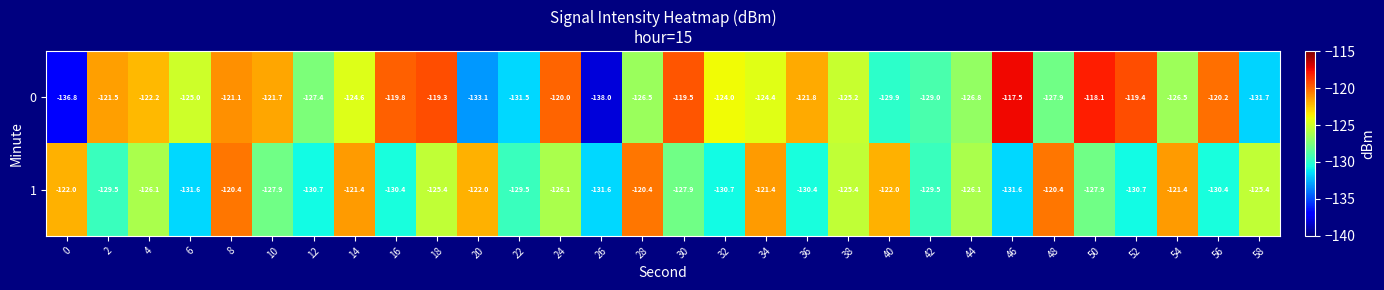

The value of 0 at 14 is -30.3. True or false?

False